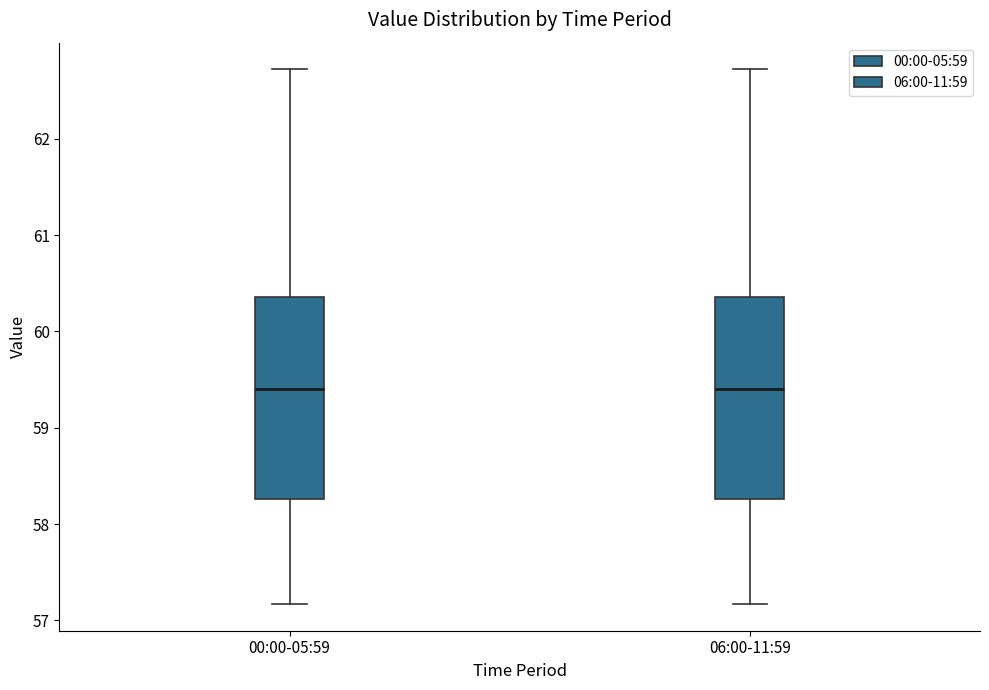

Reading left to right, read every box against the y-axis: the position of its median line, the range the box covers, and the ends of its whiskers. The values are not printed on the chart, so give them approximately, as read against the axis.

00:00-05:59: median 59.4, box 58.3 to 60.4, whiskers 57.2 to 62.7
06:00-11:59: median 59.4, box 58.3 to 60.4, whiskers 57.2 to 62.7